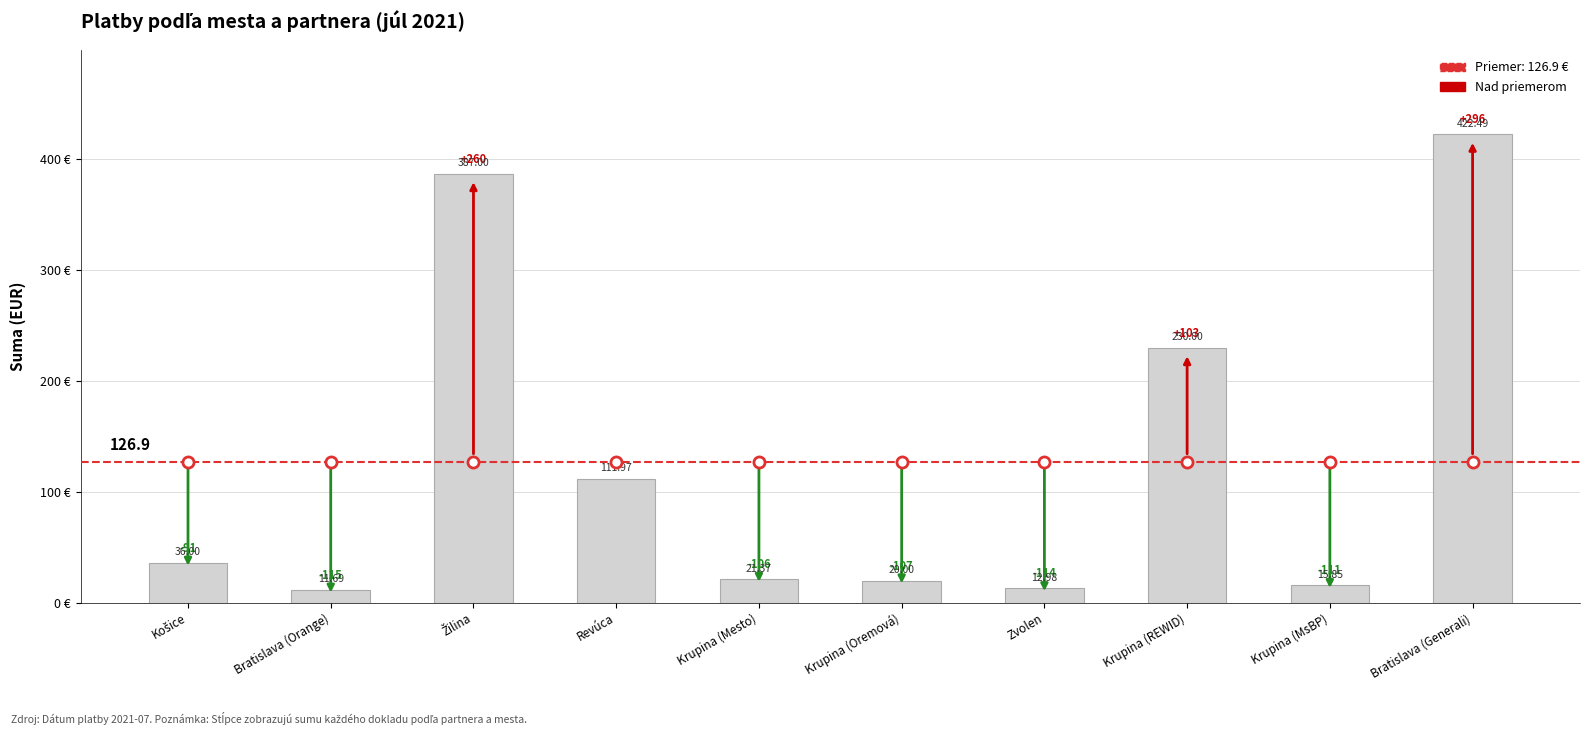

At which category does the chart reach its peak across all series?

Bratislava (Generali)